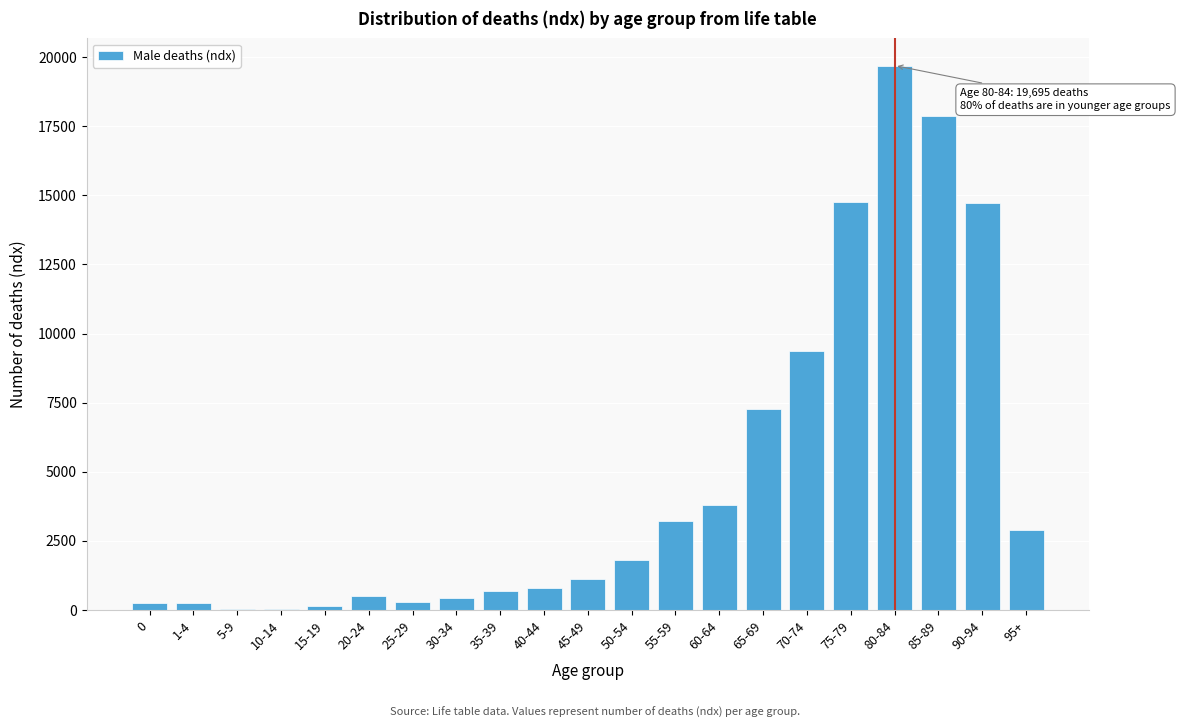

What is the sum of all values?

100002